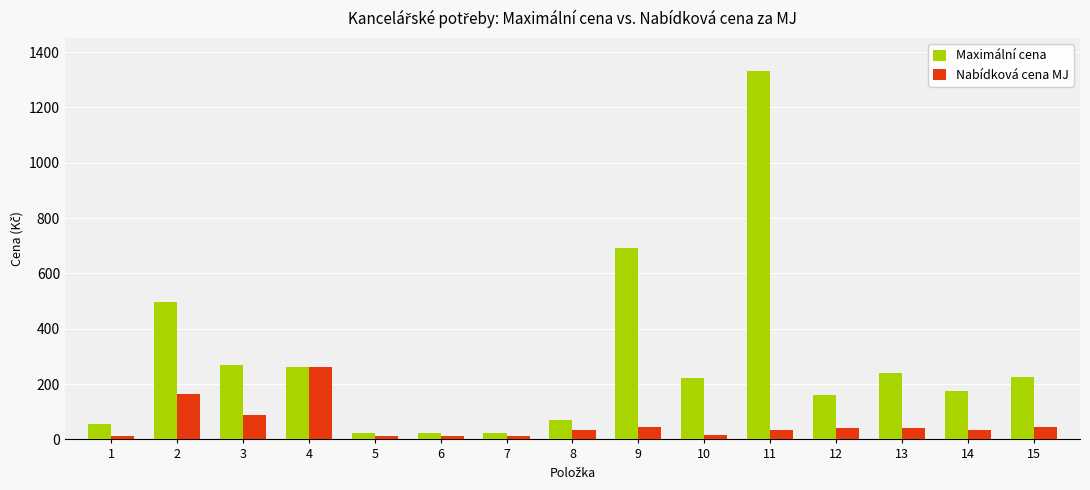

What is the difference between the maximum and minimum values in the Nabídková cena MJ series?

249